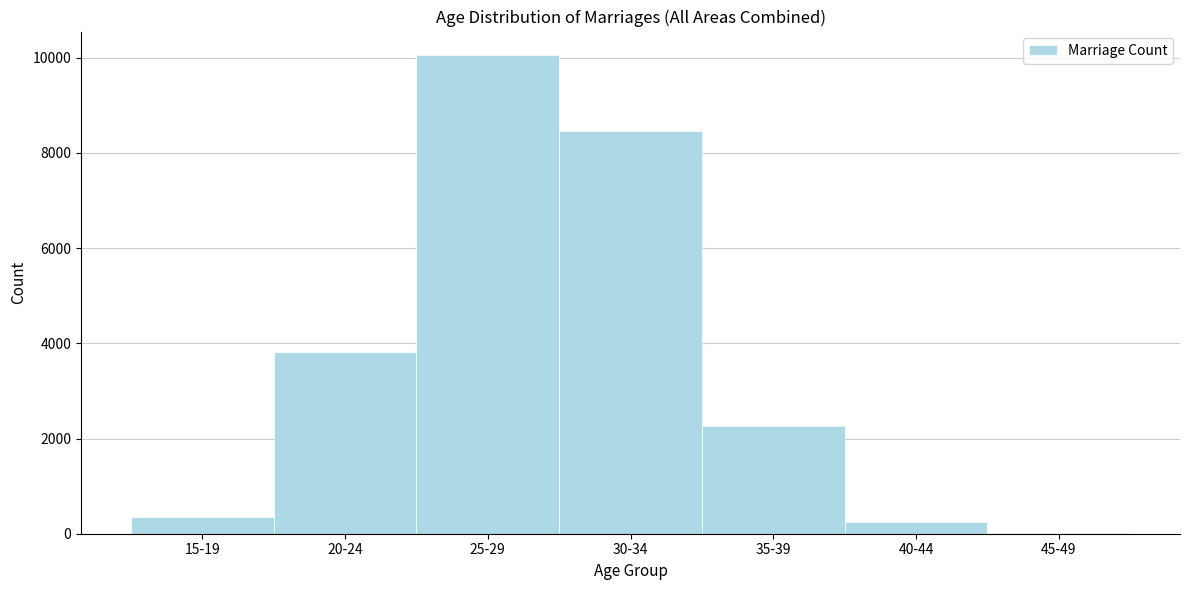

Reading left to right, list all the values displayed in this chart.

15-19=342	20-24=3814	25-29=10048	30-34=8466	35-39=2262	40-44=256	45-49=6